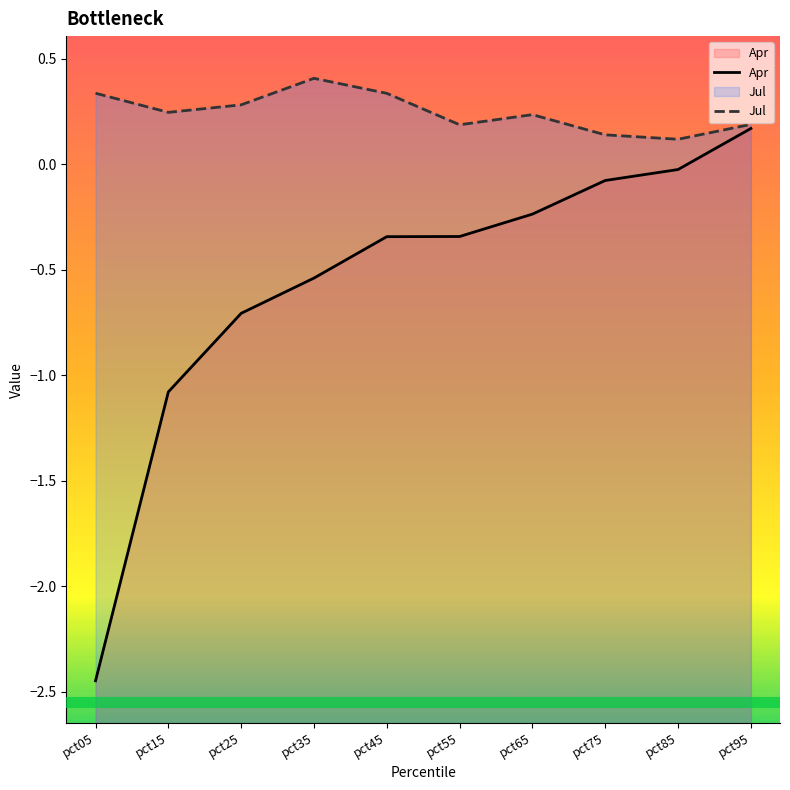

How many values in the Apr series exceed 0?

1